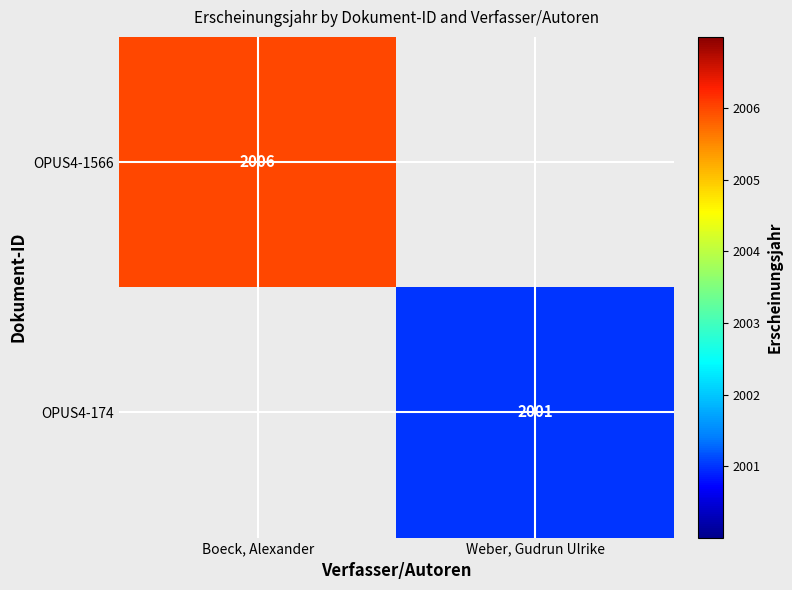

The value of OPUS4-1566 at Boeck, Alexander is 2006. True or false?

True